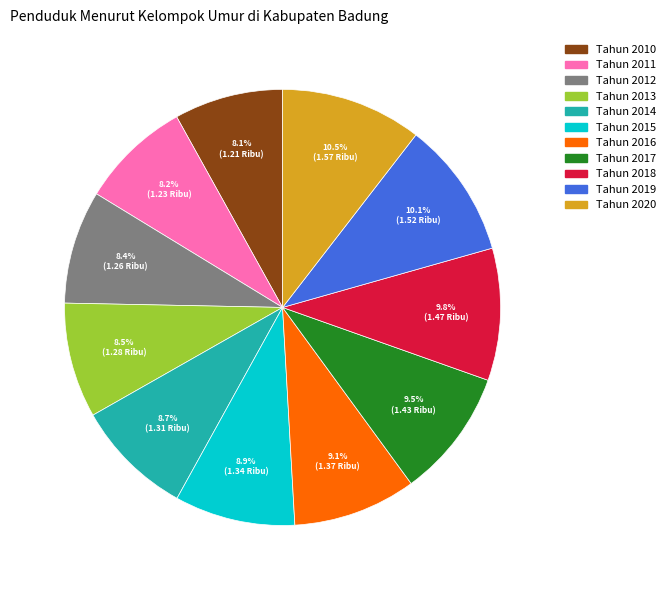

How many segments does this pie chart have?

11